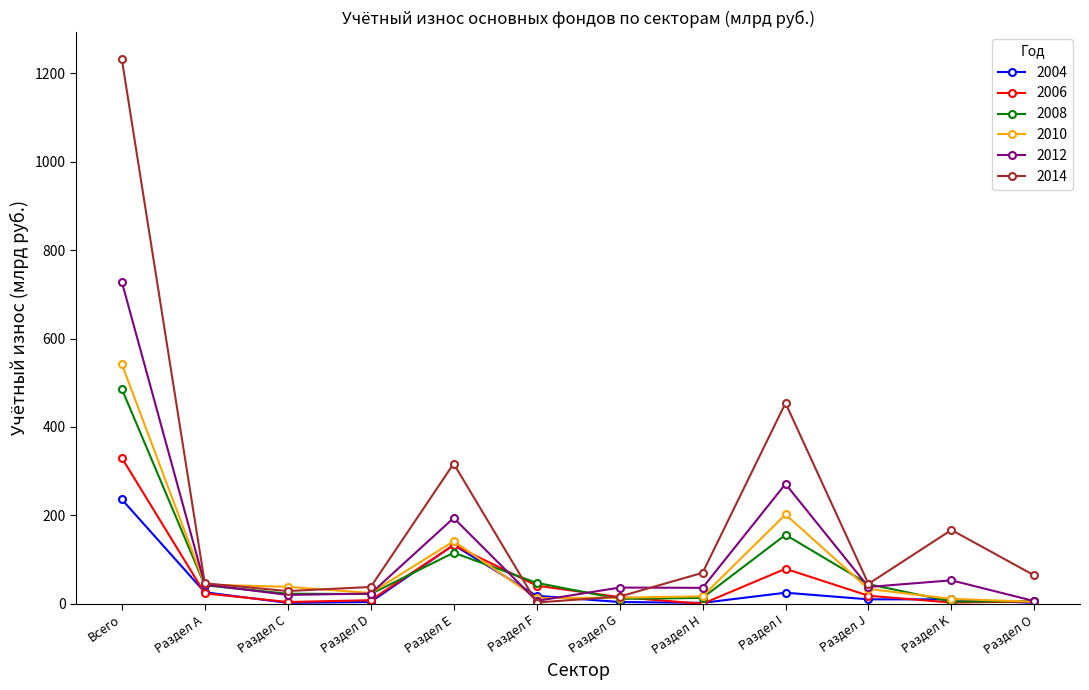

What is the value of the 2004 point at the 5th from the left?

133.0